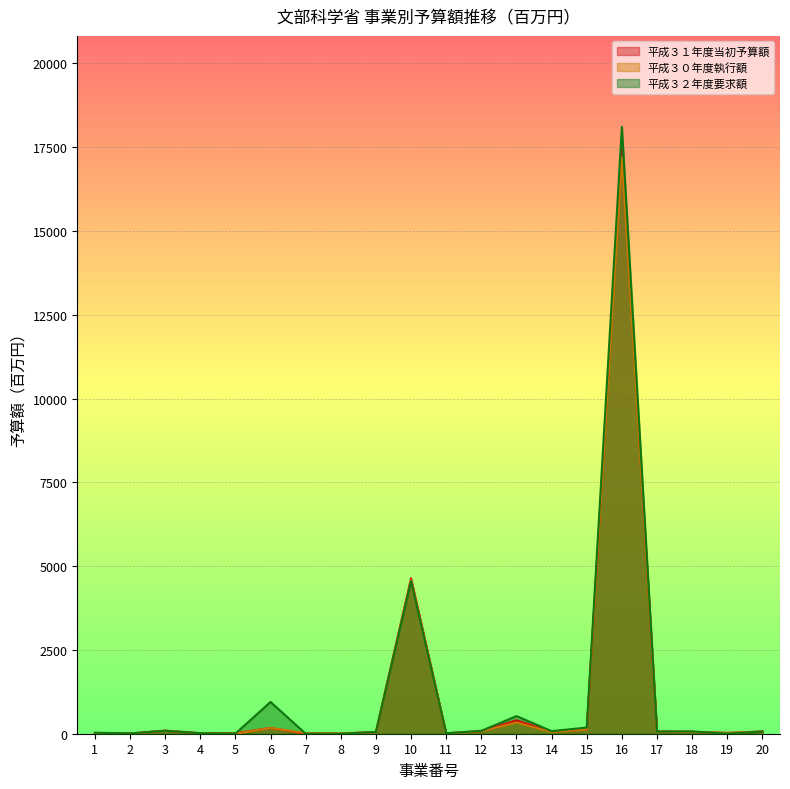

Count the number of data series in this chart.

3